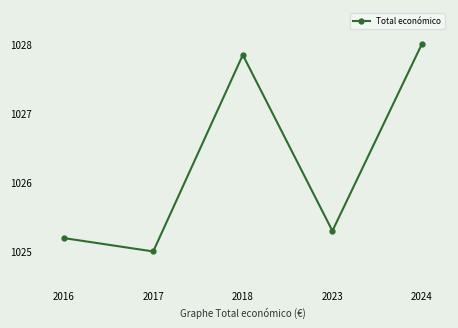

What is the difference between the second highest and second lowest values?

2.6